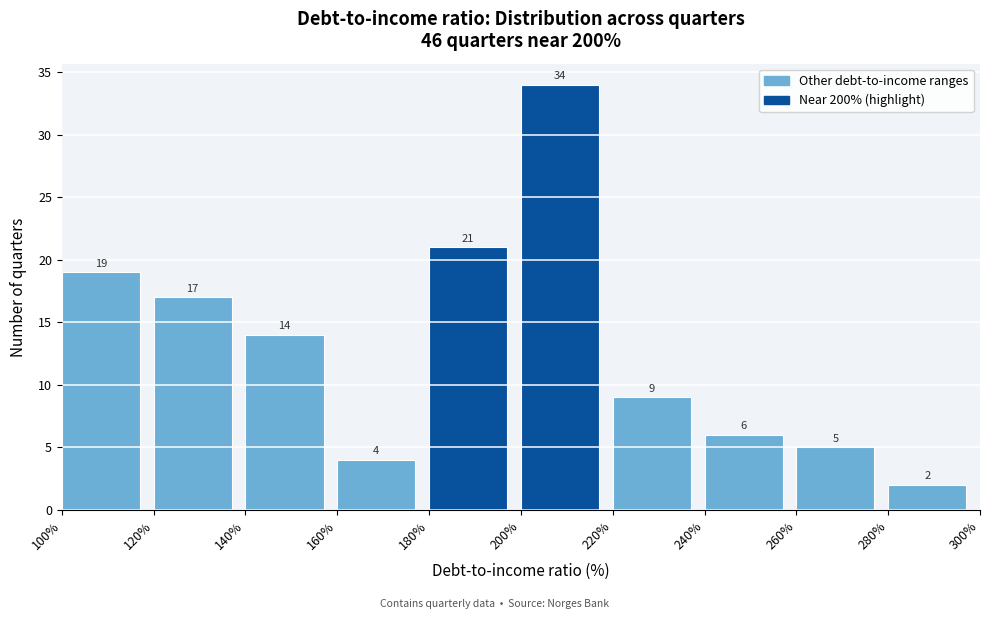

Which range on the x-axis has the tallest bar?

200% to 220%